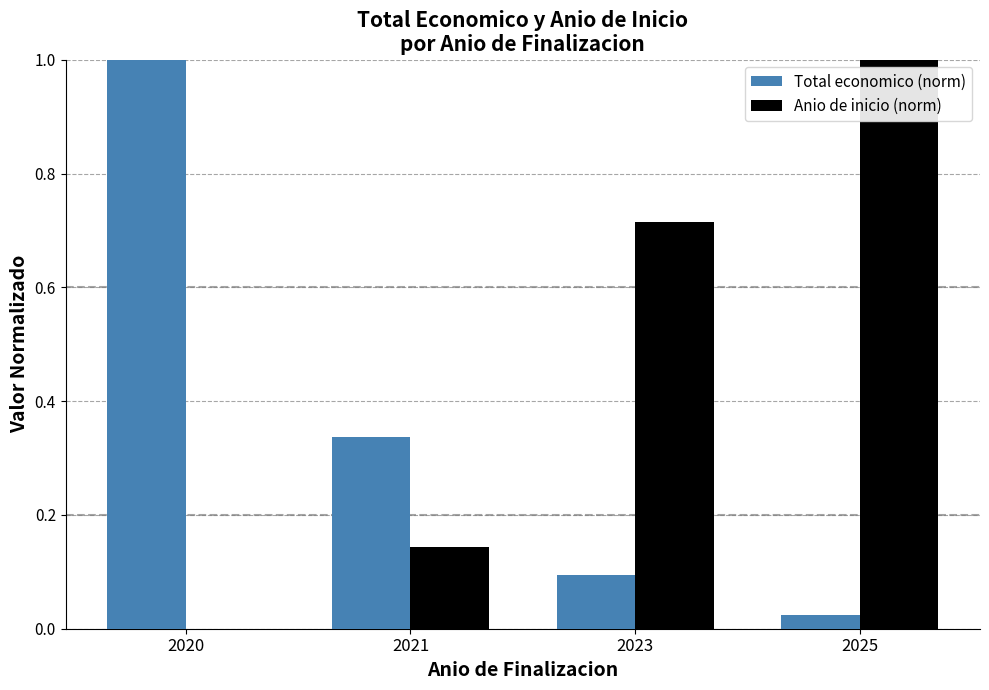

Which category has the highest value in the Total economico (norm) series?

2020